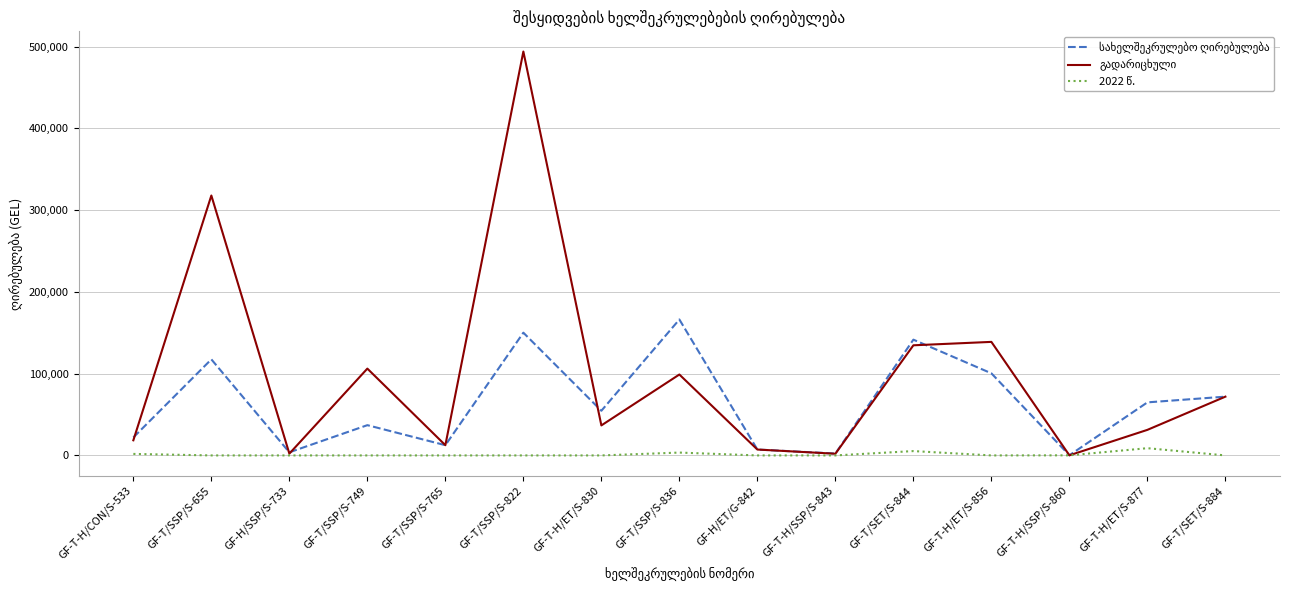

What is the greatest value displayed?

494029.1